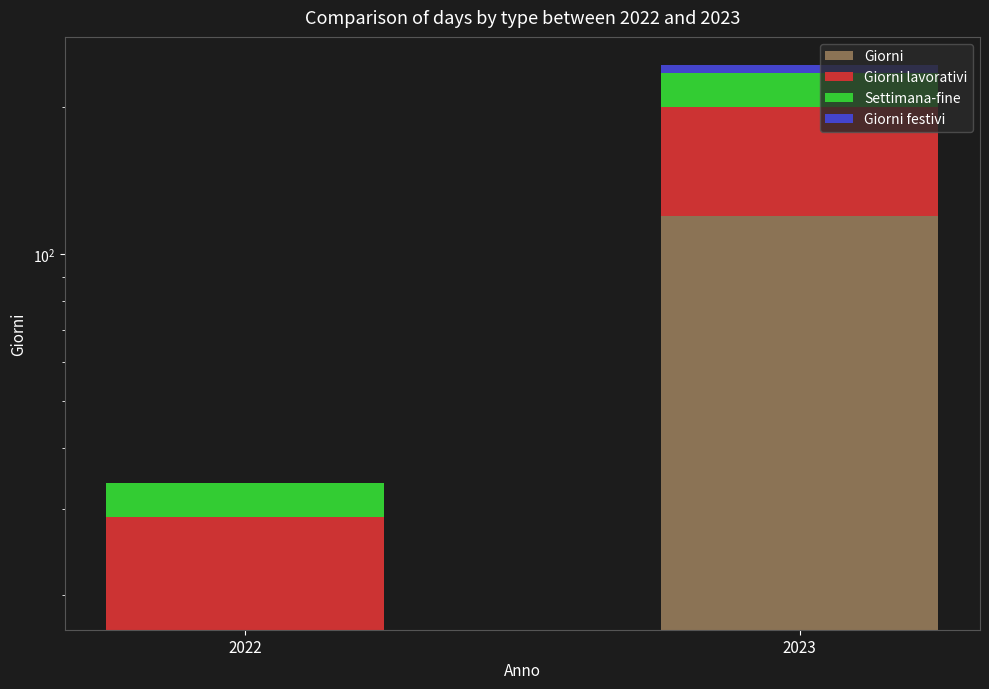

Rank the categories by Settimana-fine value from highest to lowest.

2023, 2022